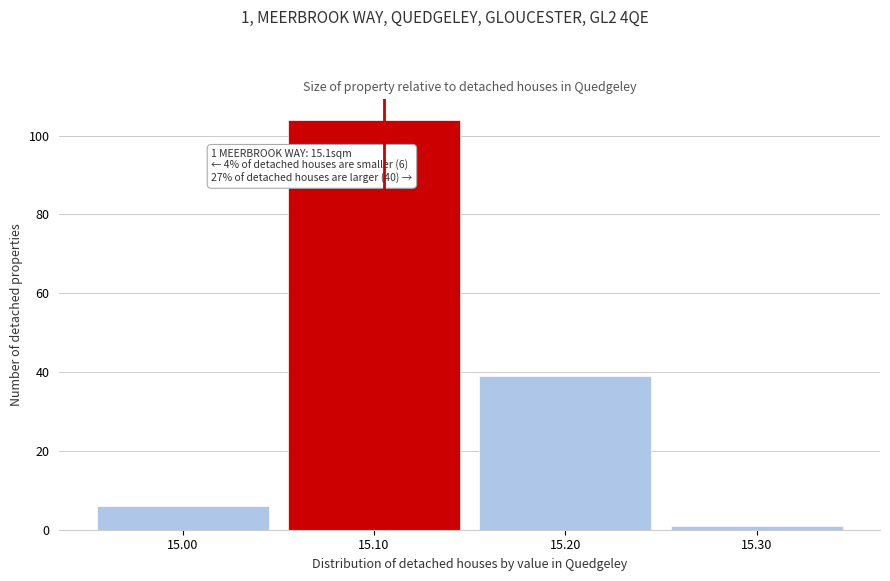

Reading left to right, what are all the values shown in this chart?

15.00=6	15.10=104	15.20=39	15.30=1